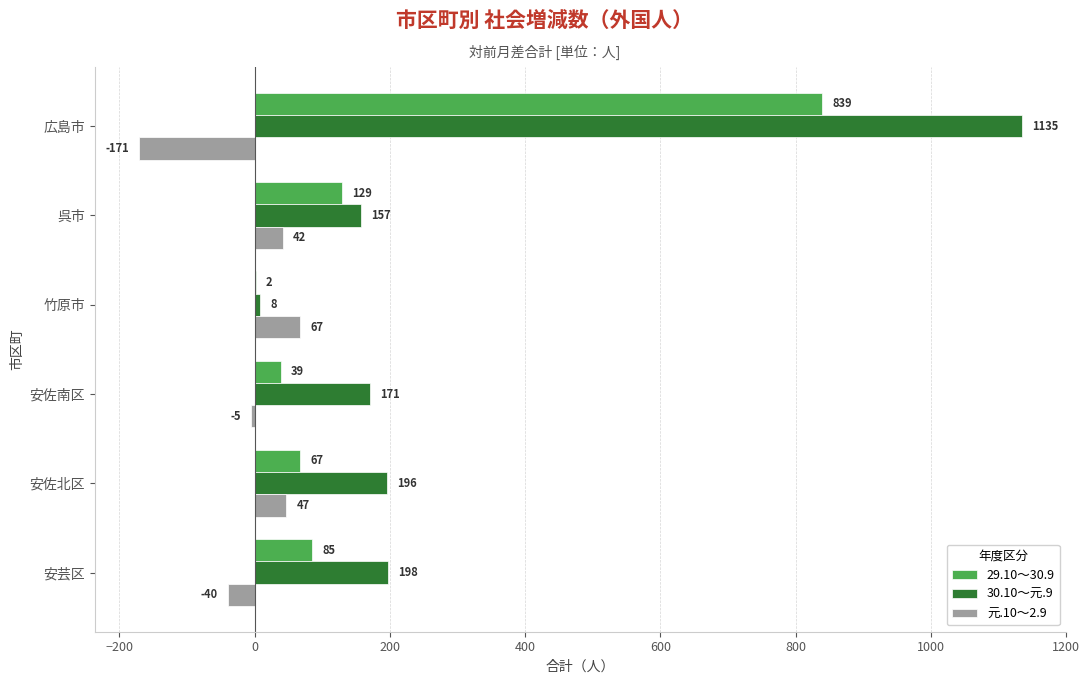

At which category is the sum across all series the highest?

広島市